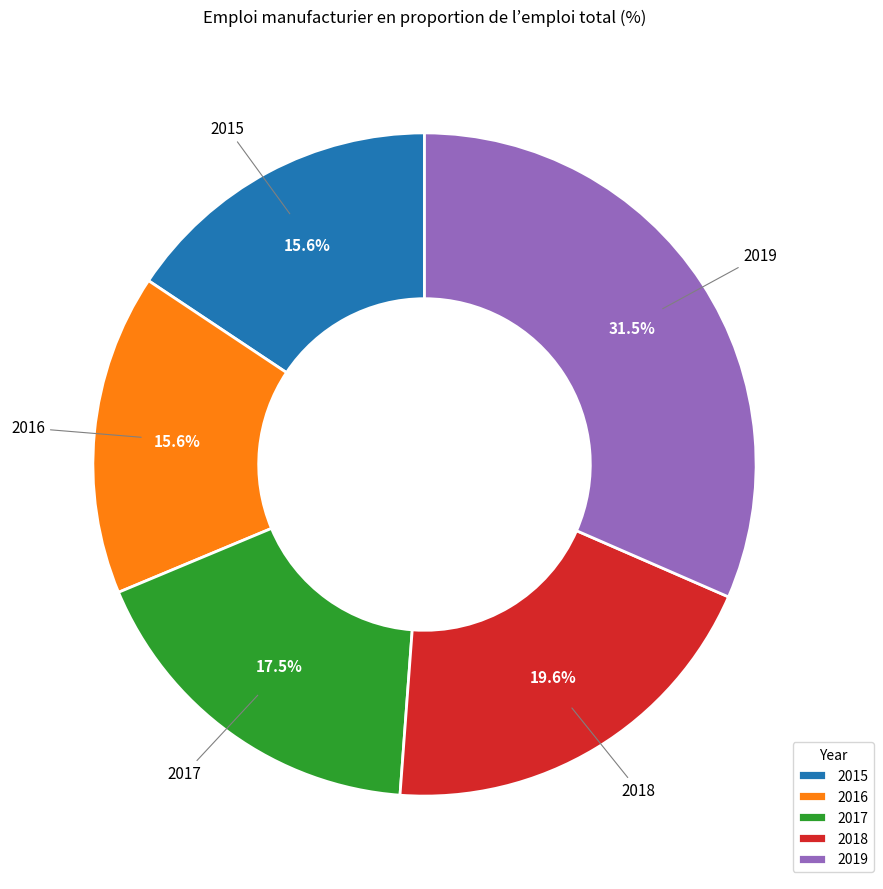

Combined, do 2017 and 2019 account for over 50%?

No